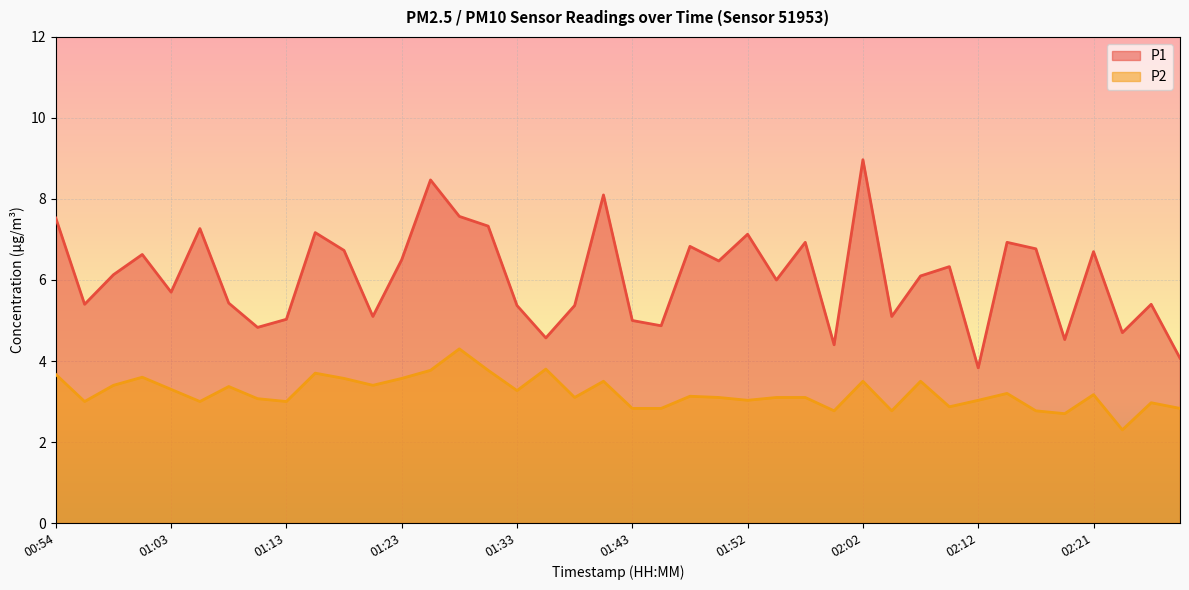

List the series in order of their overall mean, highest first.

P1, P2